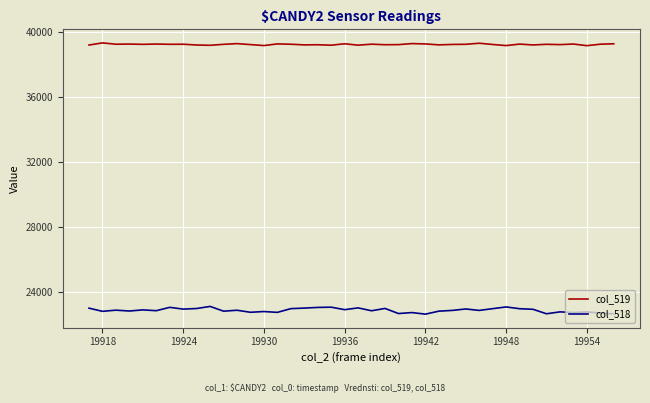

Which series has the widest spread of values?

col_518